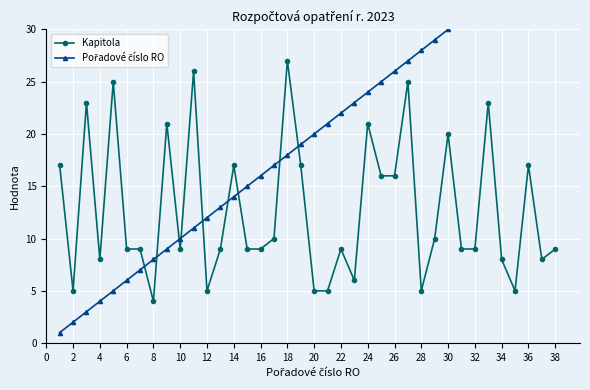

Where is the first local minimum for Kapitola?

2